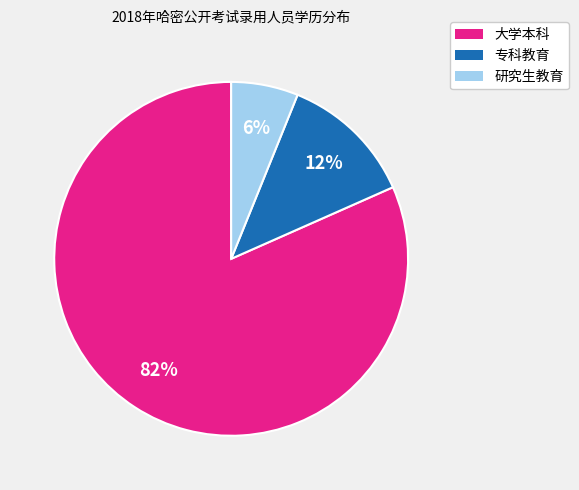

To the nearest percent, what is the difference between the 研究生教育 and 专科教育 slice percentages?

6%